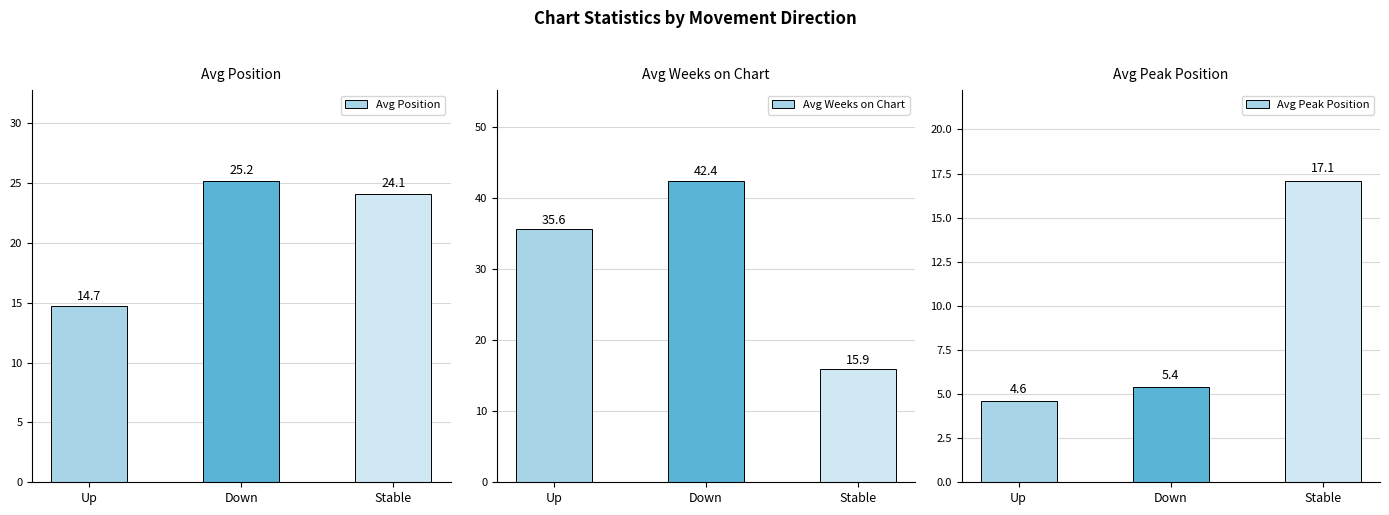

What is the minimum value shown in the chart?

4.6